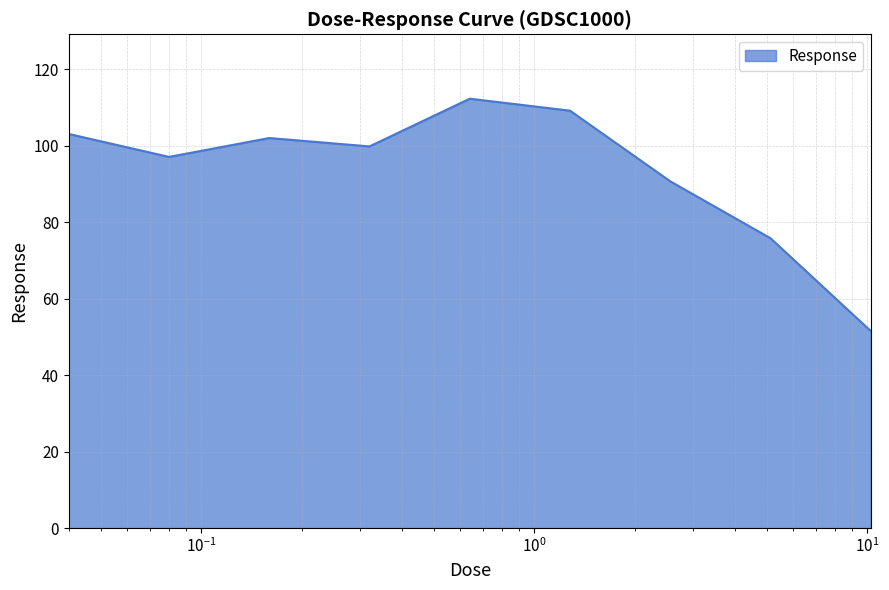

What is the smallest value displayed?

51.5